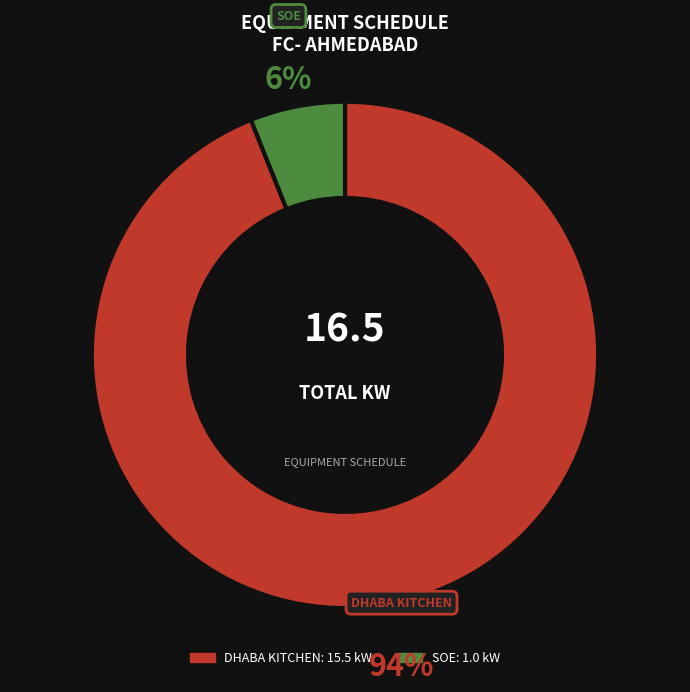

How many segments does this pie chart have?

2